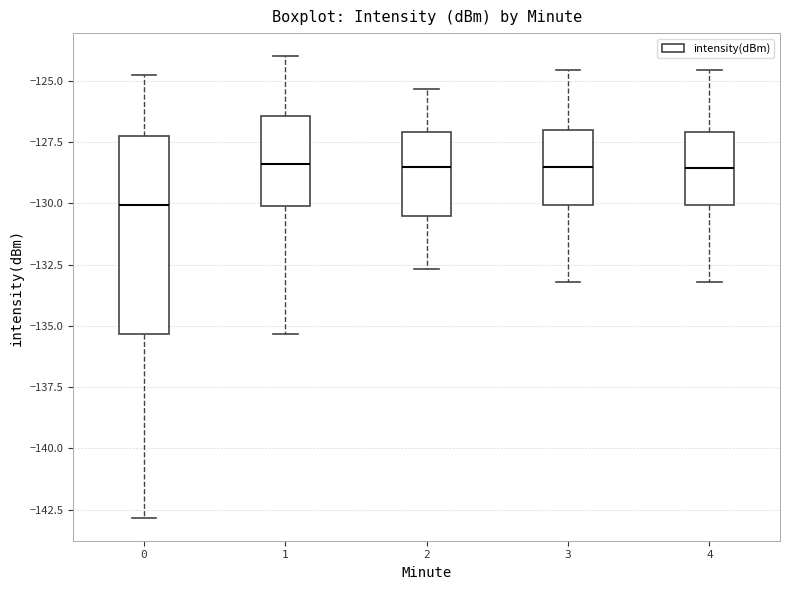

Where is the lower edge of the box at x = 2 on the y-axis? The values are not printed on the chart, so give them approximately, as read against the axis.

-130.5